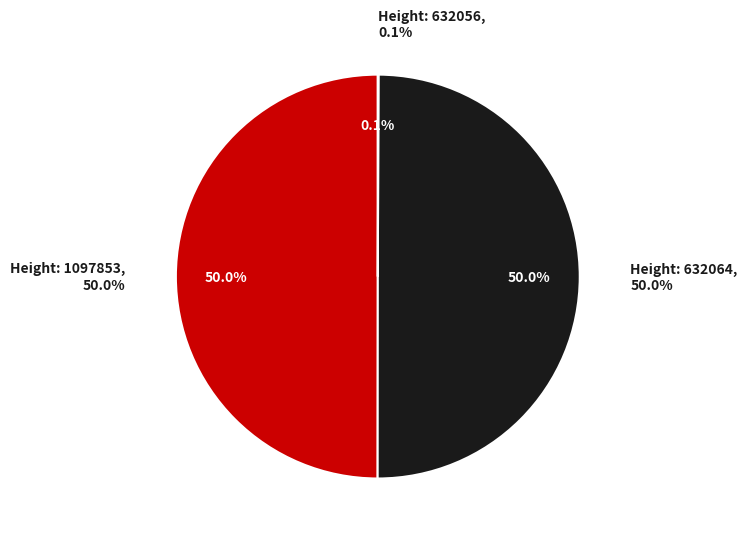

Combined, do 632064 and 1097853 account for over 50%?

Yes